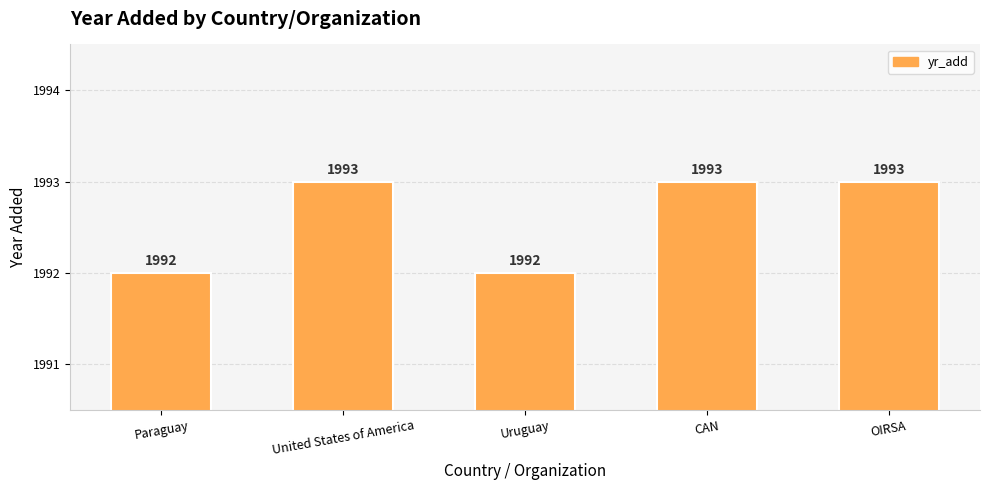

What is the sum of the values at CAN and United States of America?

3986